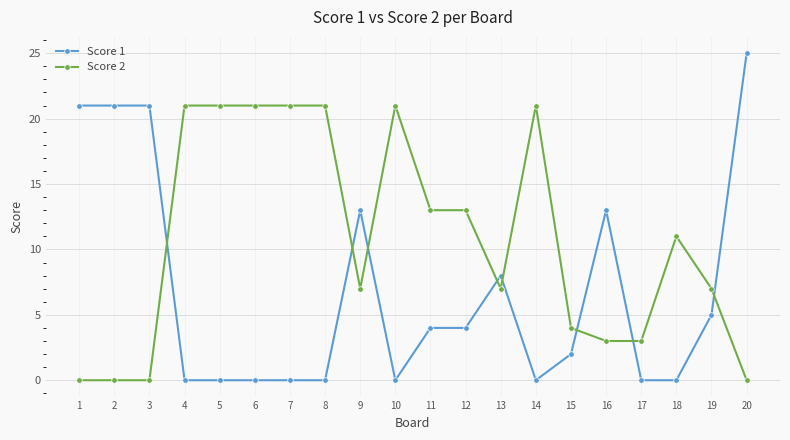

After their last crossing, which series has the higher values: Score 2 or Score 1?

Score 1